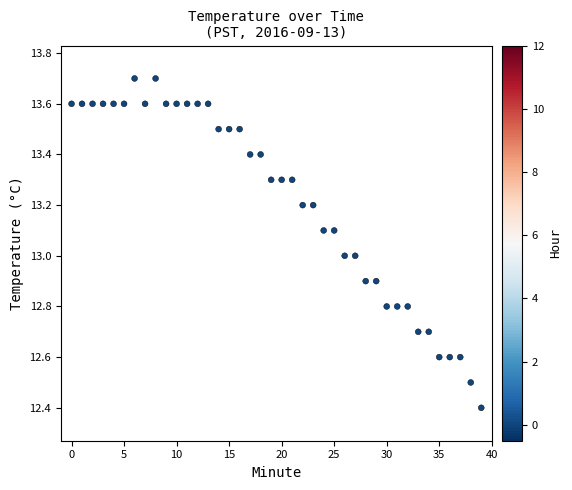

What is the range of Y values (max minus min)?

1.3